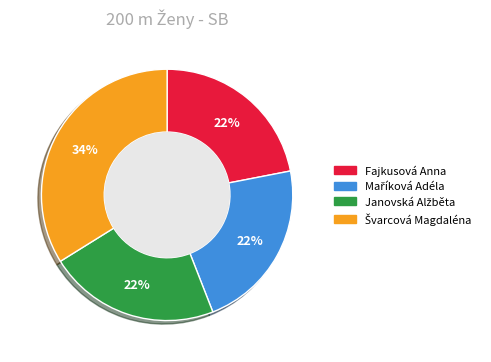

To the nearest percent, what is the difference between the largest and smallest slice percentages?

12%